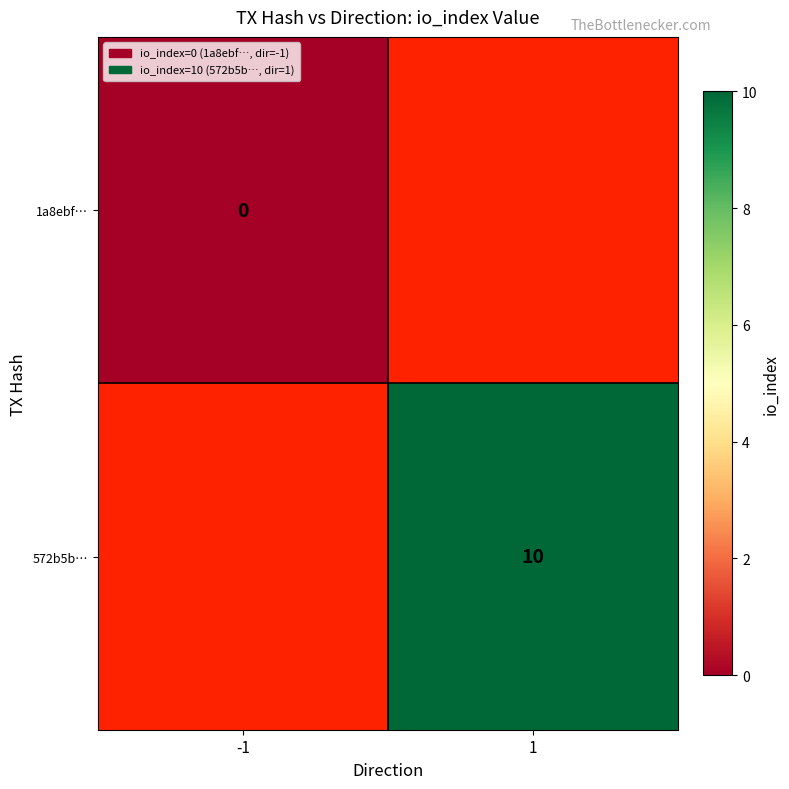

What is the maximum value shown in the chart?

10.0